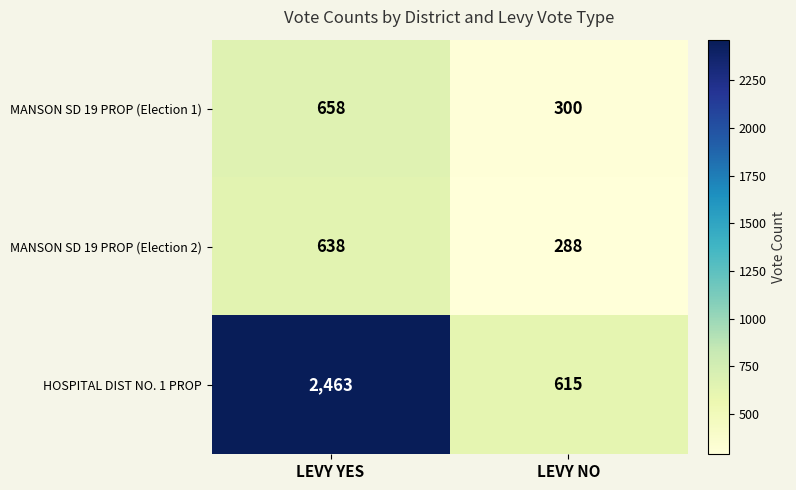

Reading left to right, list all the values displayed in this chart.

MANSON SD 19 PROP (Election 1): LEVY YES=658	LEVY NO=300
MANSON SD 19 PROP (Election 2): LEVY YES=638	LEVY NO=288
HOSPITAL DIST NO. 1 PROP: LEVY YES=2463	LEVY NO=615